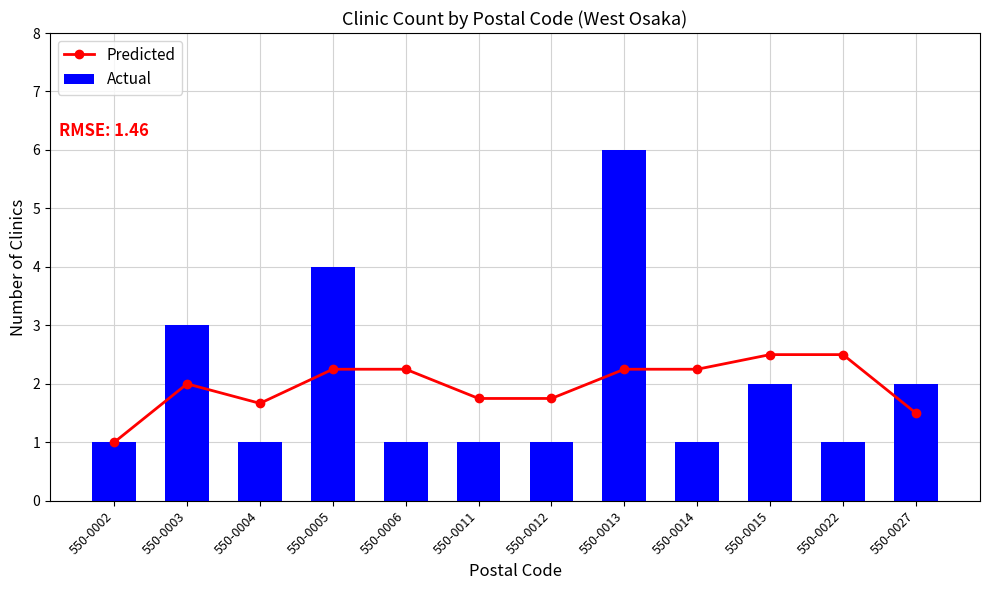

Reading left to right, what are all the values shown in this chart?

Predicted: 550-0002=1.0	550-0003=2.0	550-0004=1.7	550-0005=2.2	550-0006=2.2	550-0011=1.8	550-0012=1.8	550-0013=2.2	550-0014=2.2	550-0015=2.5	550-0022=2.5	550-0027=1.5
Actual: 550-0002=1.0	550-0003=3.0	550-0004=1.0	550-0005=4.0	550-0006=1.0	550-0011=1.0	550-0012=1.0	550-0013=6.0	550-0014=1.0	550-0015=2.0	550-0022=1.0	550-0027=2.0